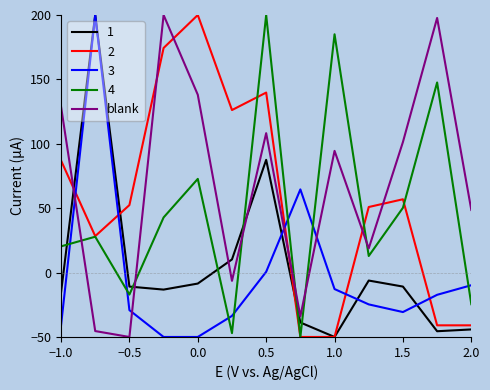

What is the minimum value shown in the chart?

-50.0